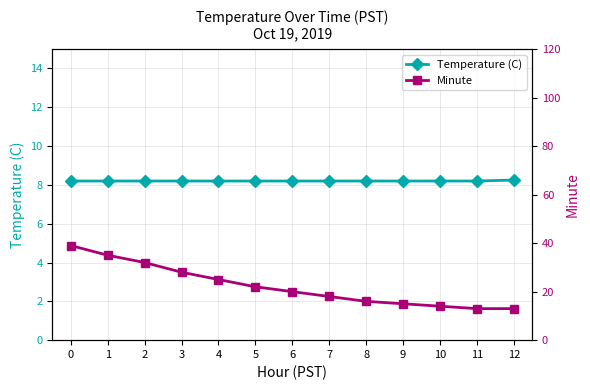

Which has a higher value, 2 or 10?

2